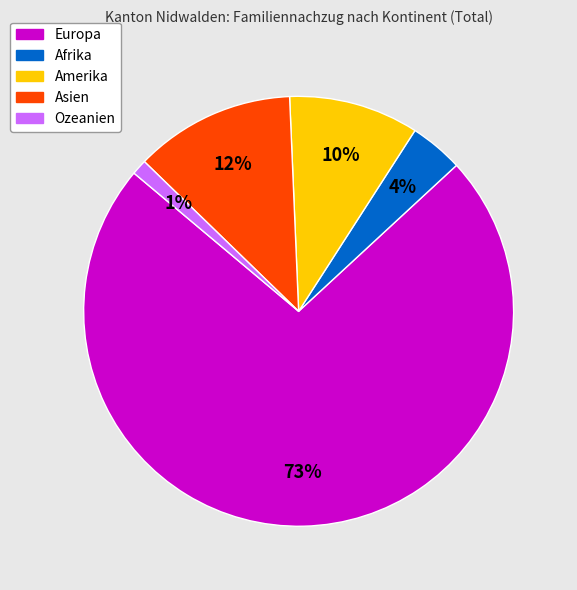

To the nearest percent, what percentage of the pie is Amerika?

10%